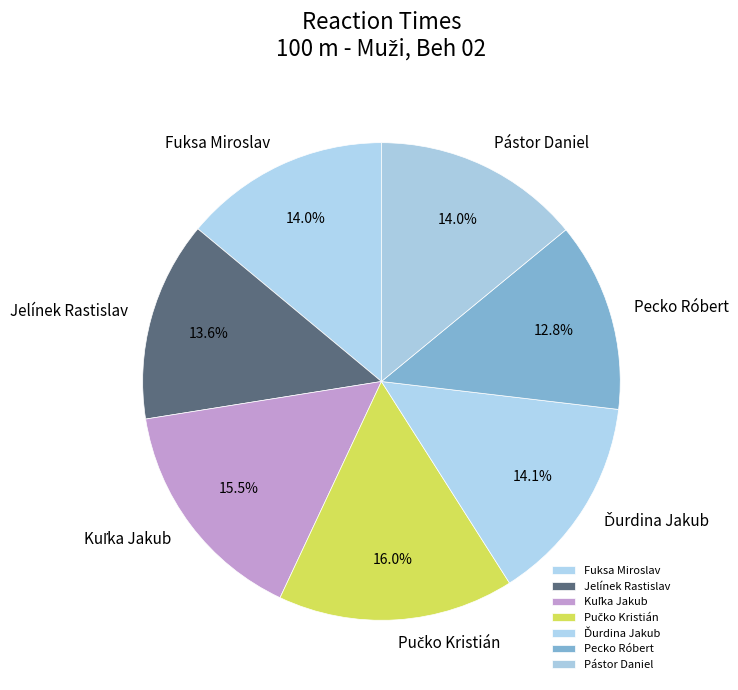

Does any single category account for the majority?

No